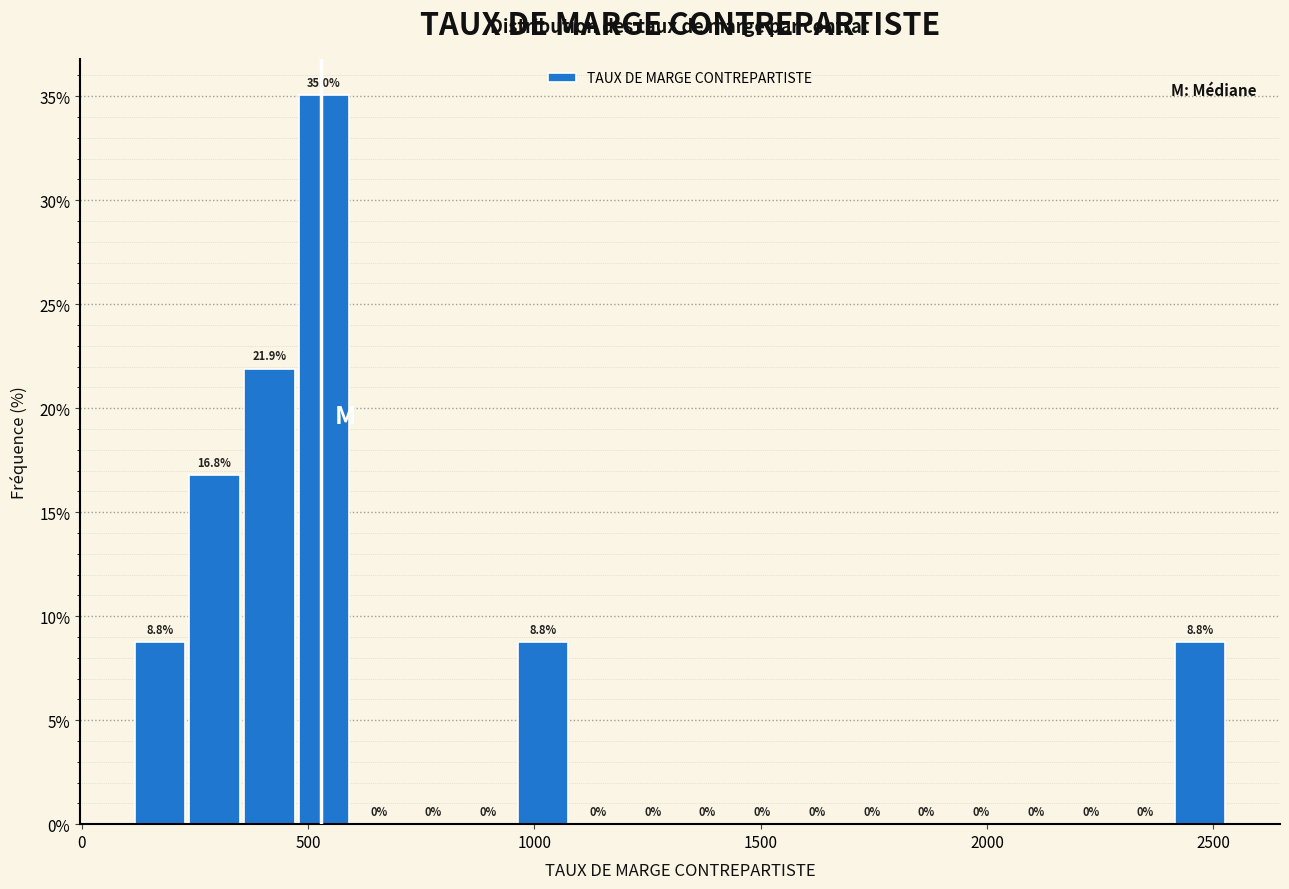

Read against the x-axis, roughly where is the centre of the tallest bar?

550